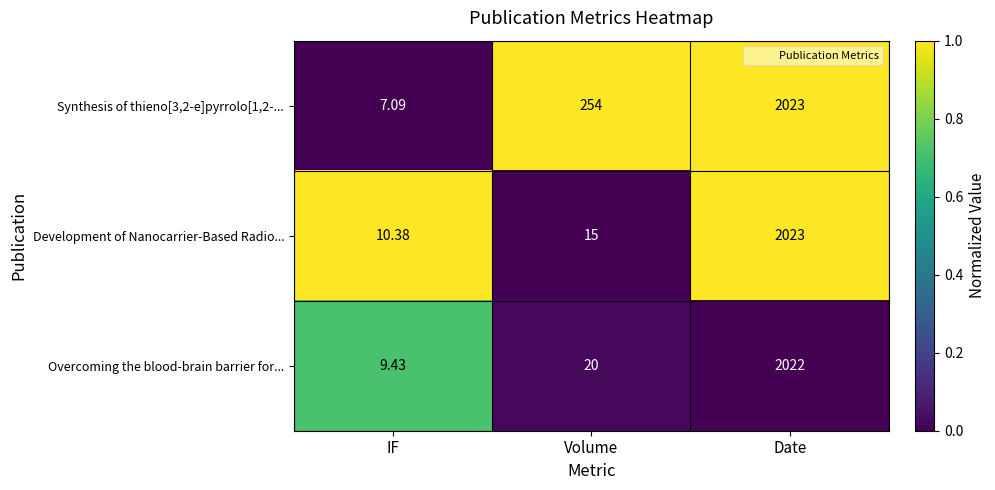

How many categories are shown in the chart?

3